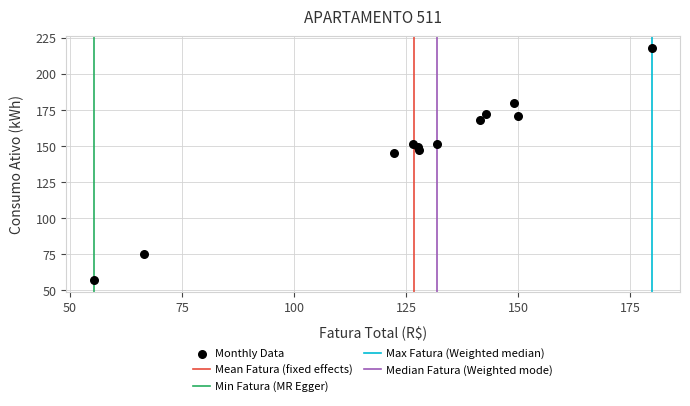

What Y value in the scatter plot is closest to 137?

145